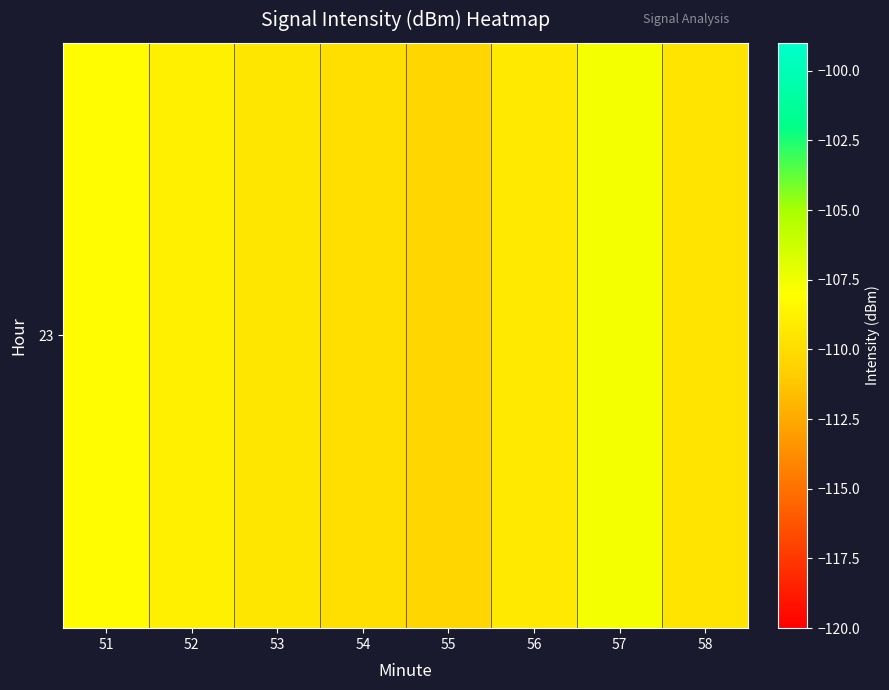

What is the change in value from 53 to 58?

-0.1